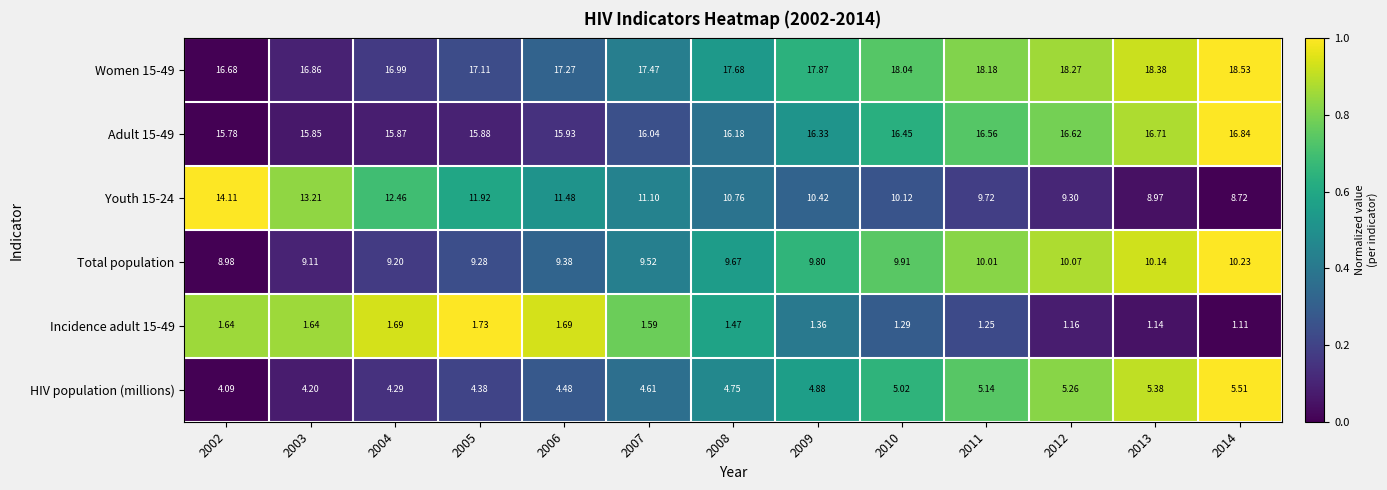

What is the spread (max minus min) of values at 2002?

15.0